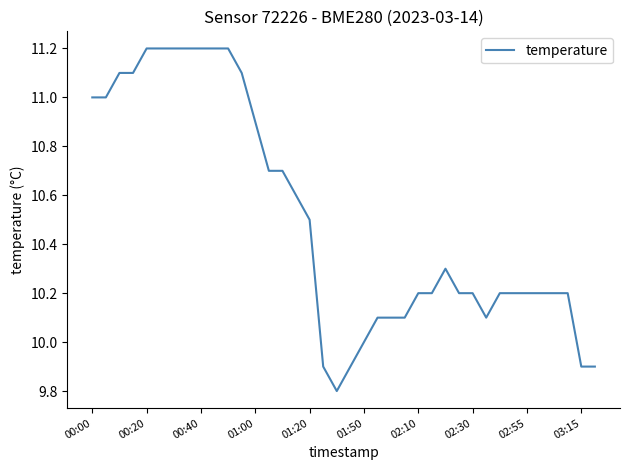

What is the greatest value displayed?

11.2